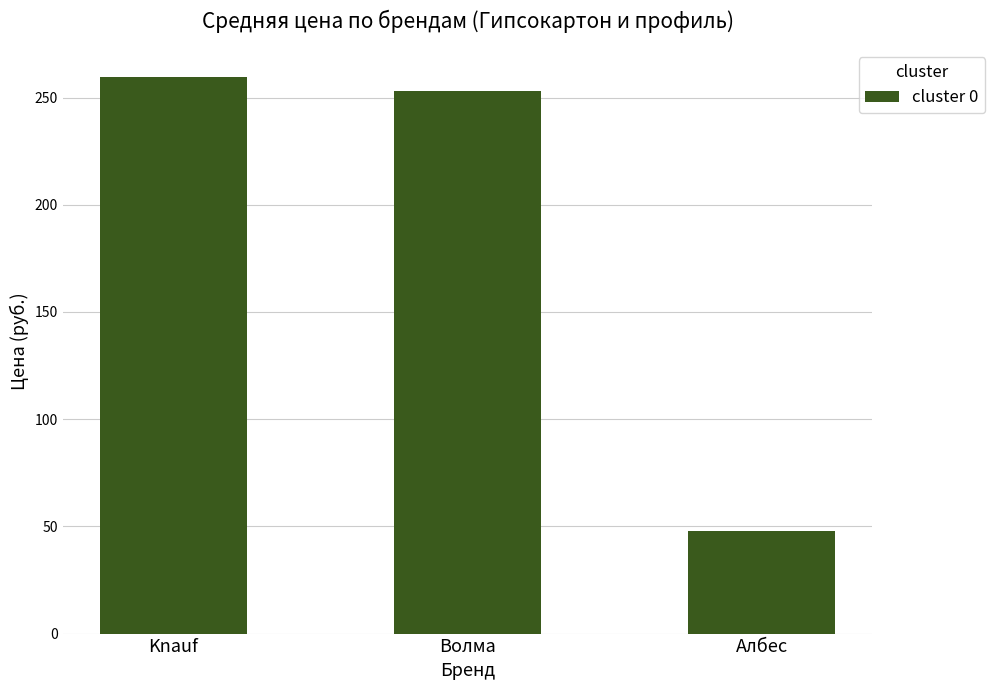

List the labels in order of value, largest first.

Knauf, Волма, Албес